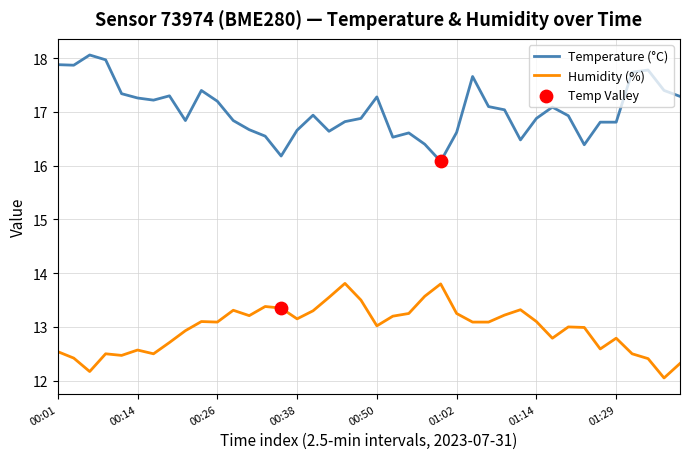

What is the lowest value of the Temperature (°C) series?

16.1